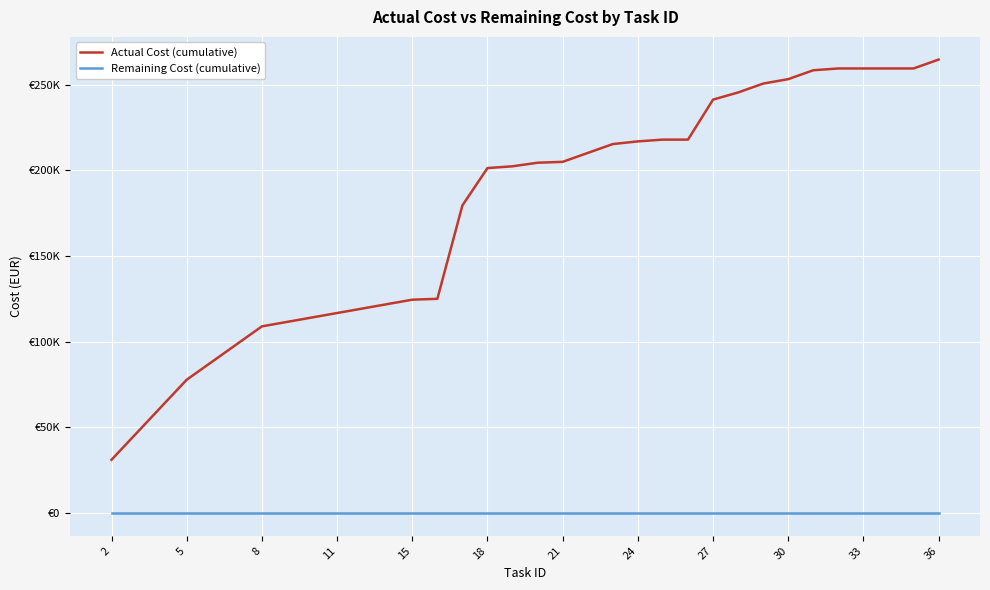

What is the difference between the second highest and second lowest values in the Actual Cost (cumulative) series?

212683.1